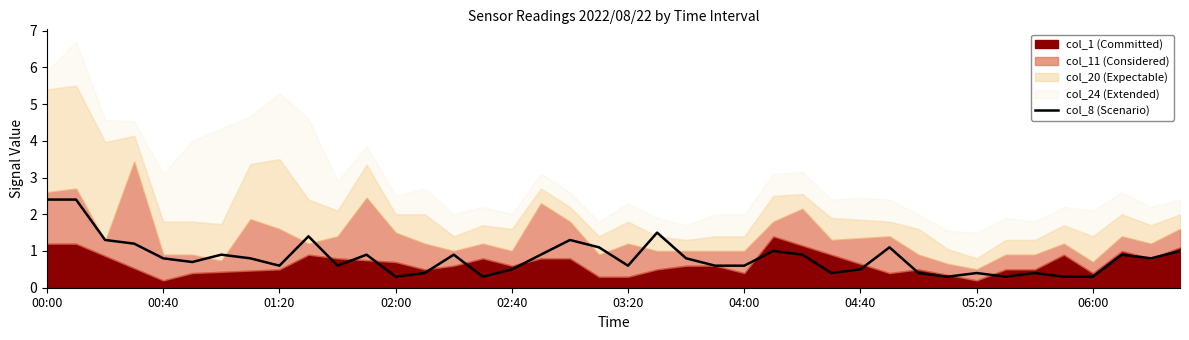

Reading left to right, what are all the values shown in this chart?

2.4	2.4	1.3	1.2	0.8	0.7	0.9	0.8	0.6	1.4	0.6	0.9	0.3	0.4	0.9	0.3	0.5	0.9	1.3	1.1	0.6	1.5	0.8	0.6	0.6	1.0	0.9	0.4	0.5	1.1	0.4	0.3	0.4	0.3	0.4	0.3	0.3	0.9	0.8	1.0